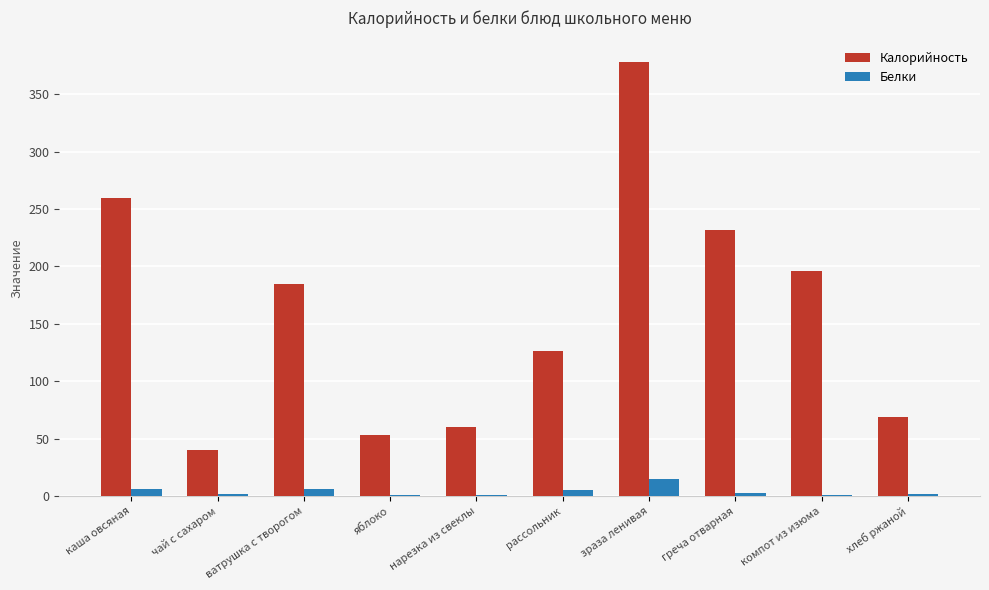

At which category is the sum across all series the highest?

зраза ленивая